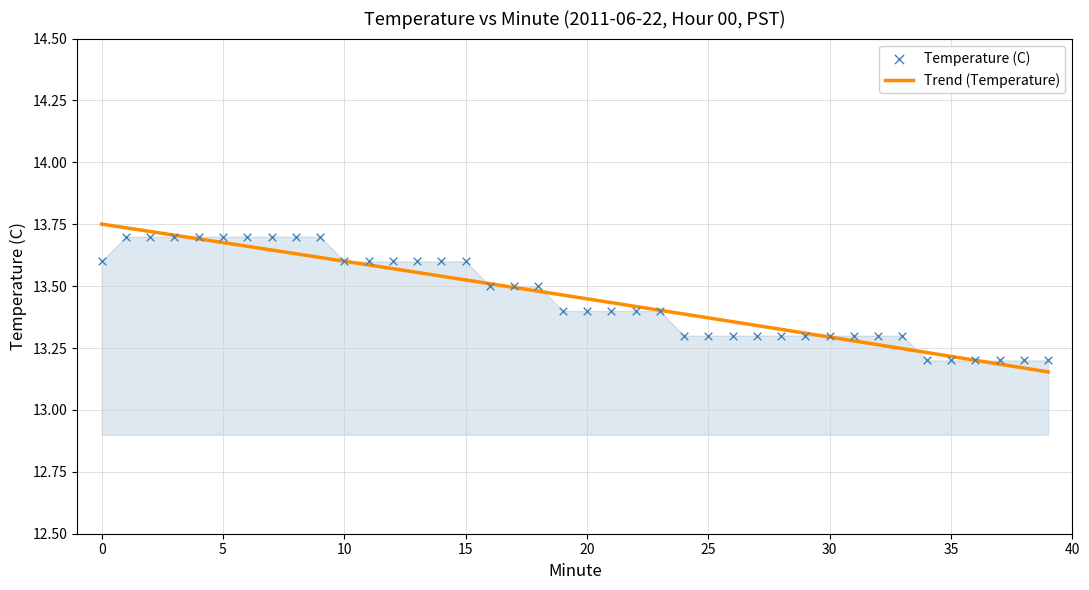

What is the change in value from 20 to 35?

-0.2